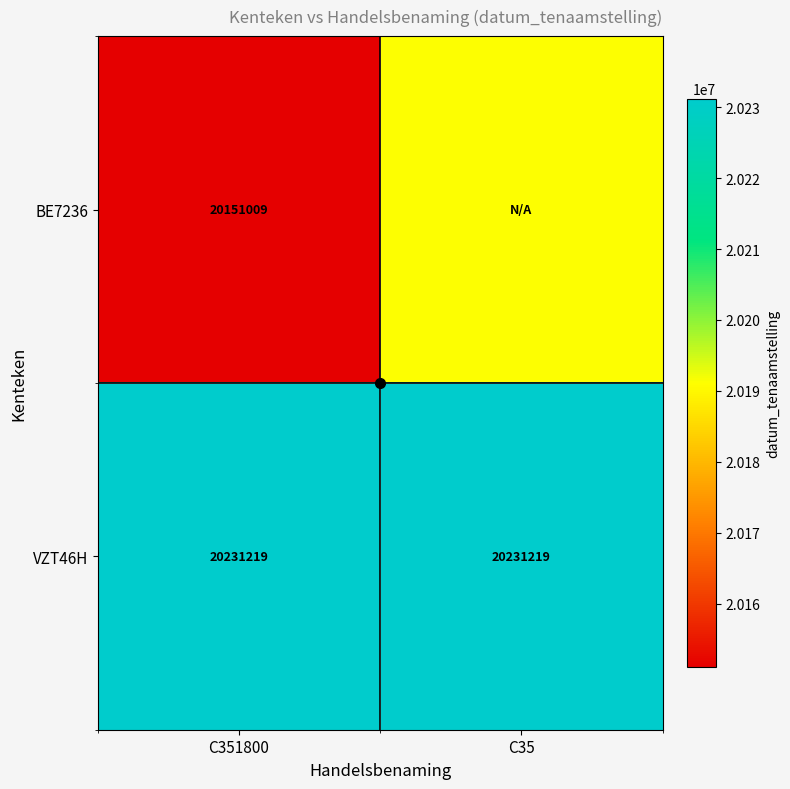

At how many categories does at least one series exceed 20220539?

2